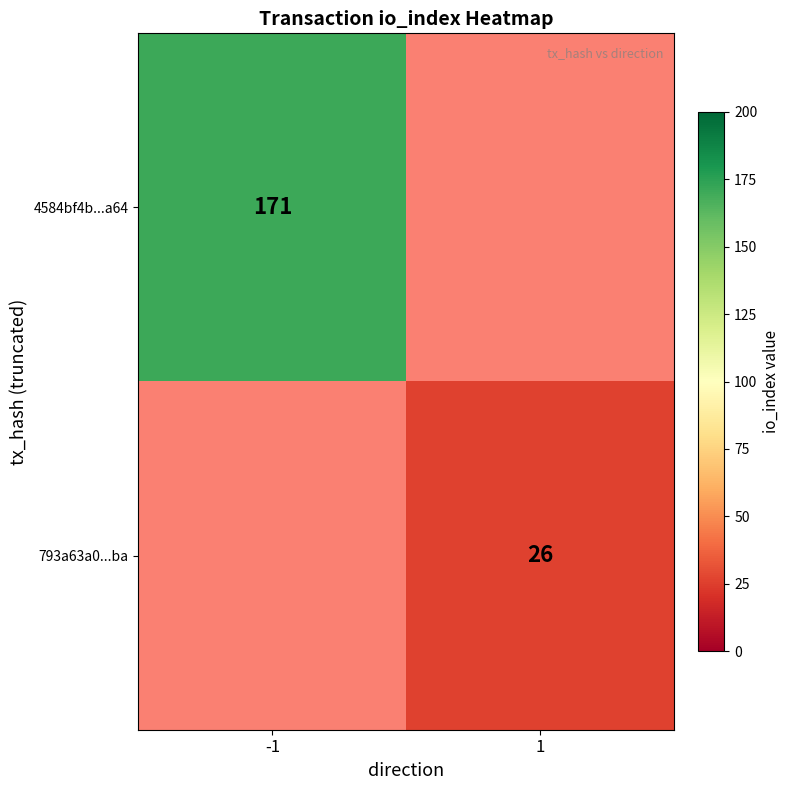

What is the greatest value displayed?

171